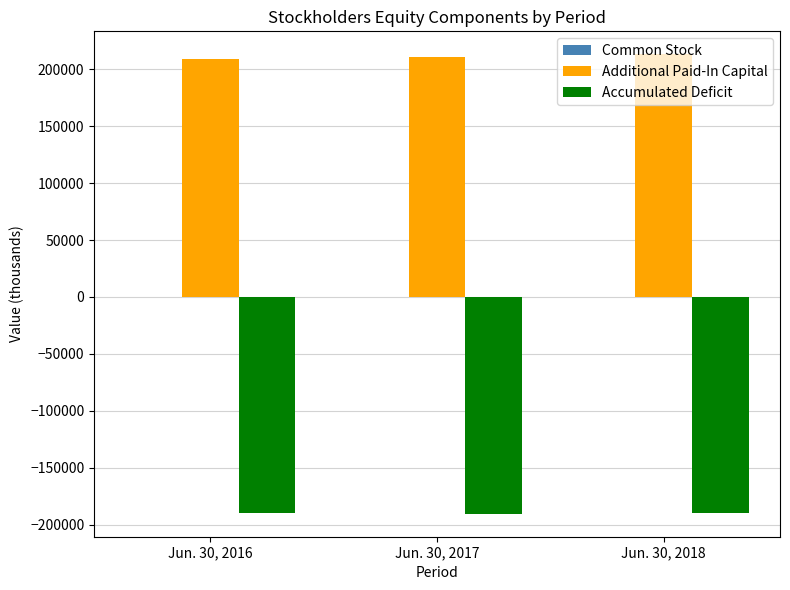

Does the chart contain stacked bars?

No